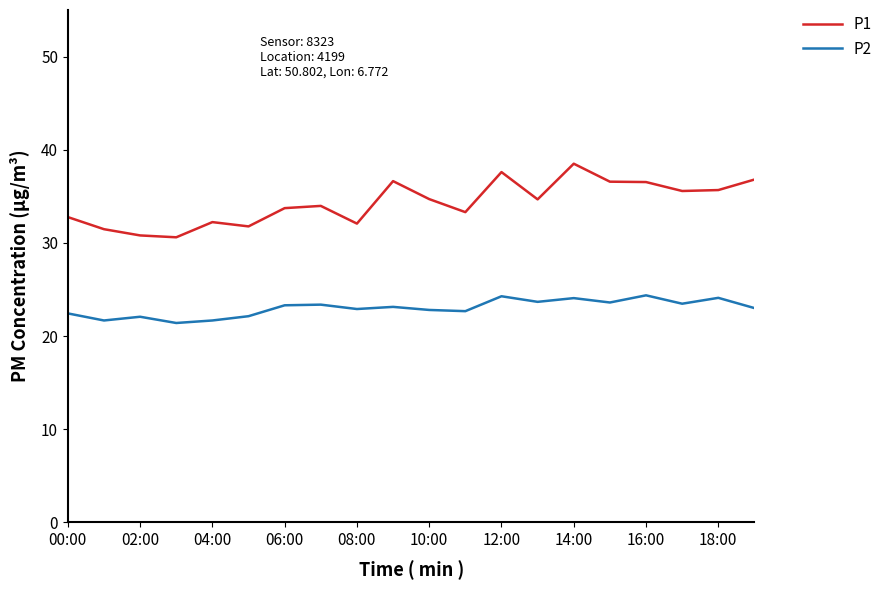

True or false: P1 and P2 cross at least once.

False